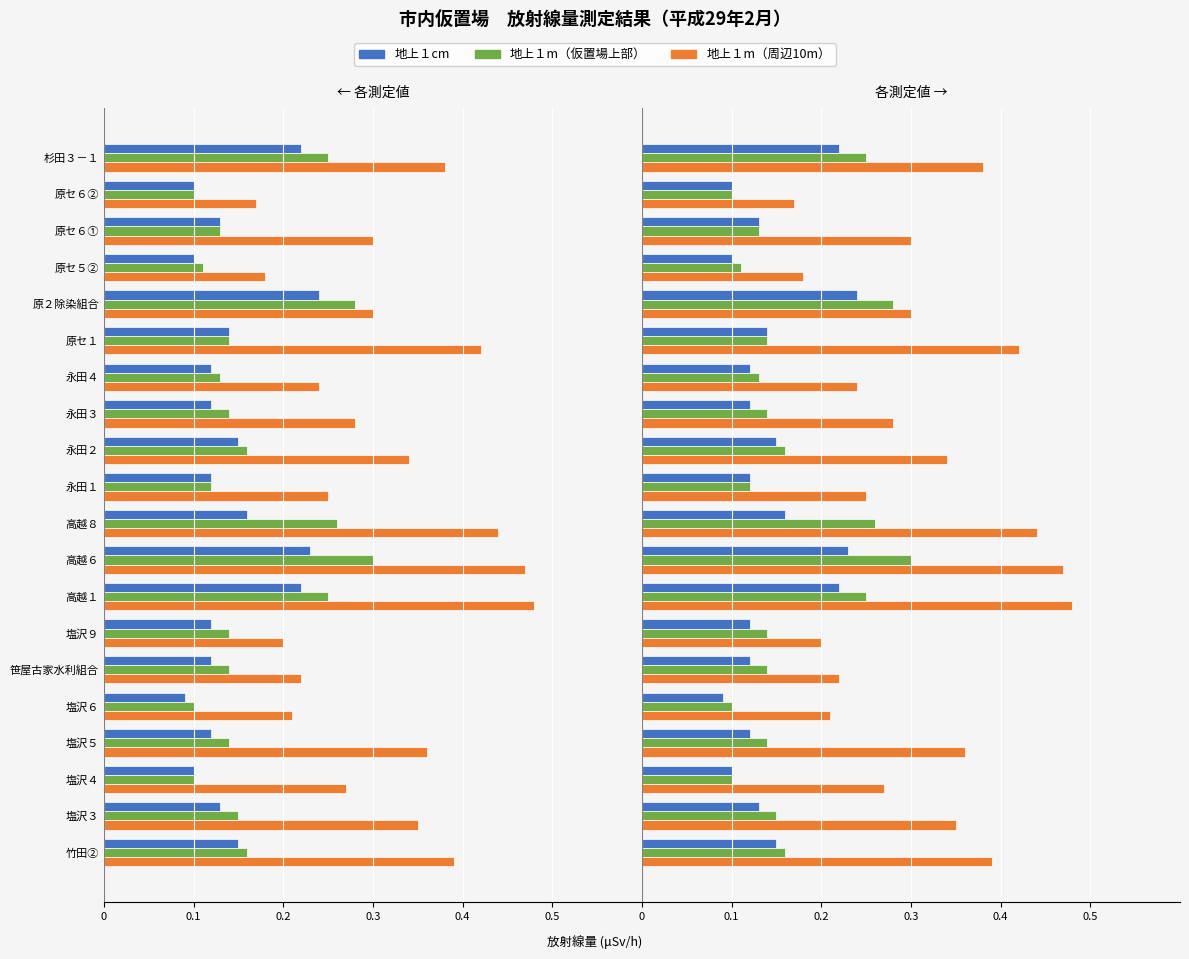

What is the difference between the maximum and second lowest values in the 地上１m（仮置場上部） series?

0.2